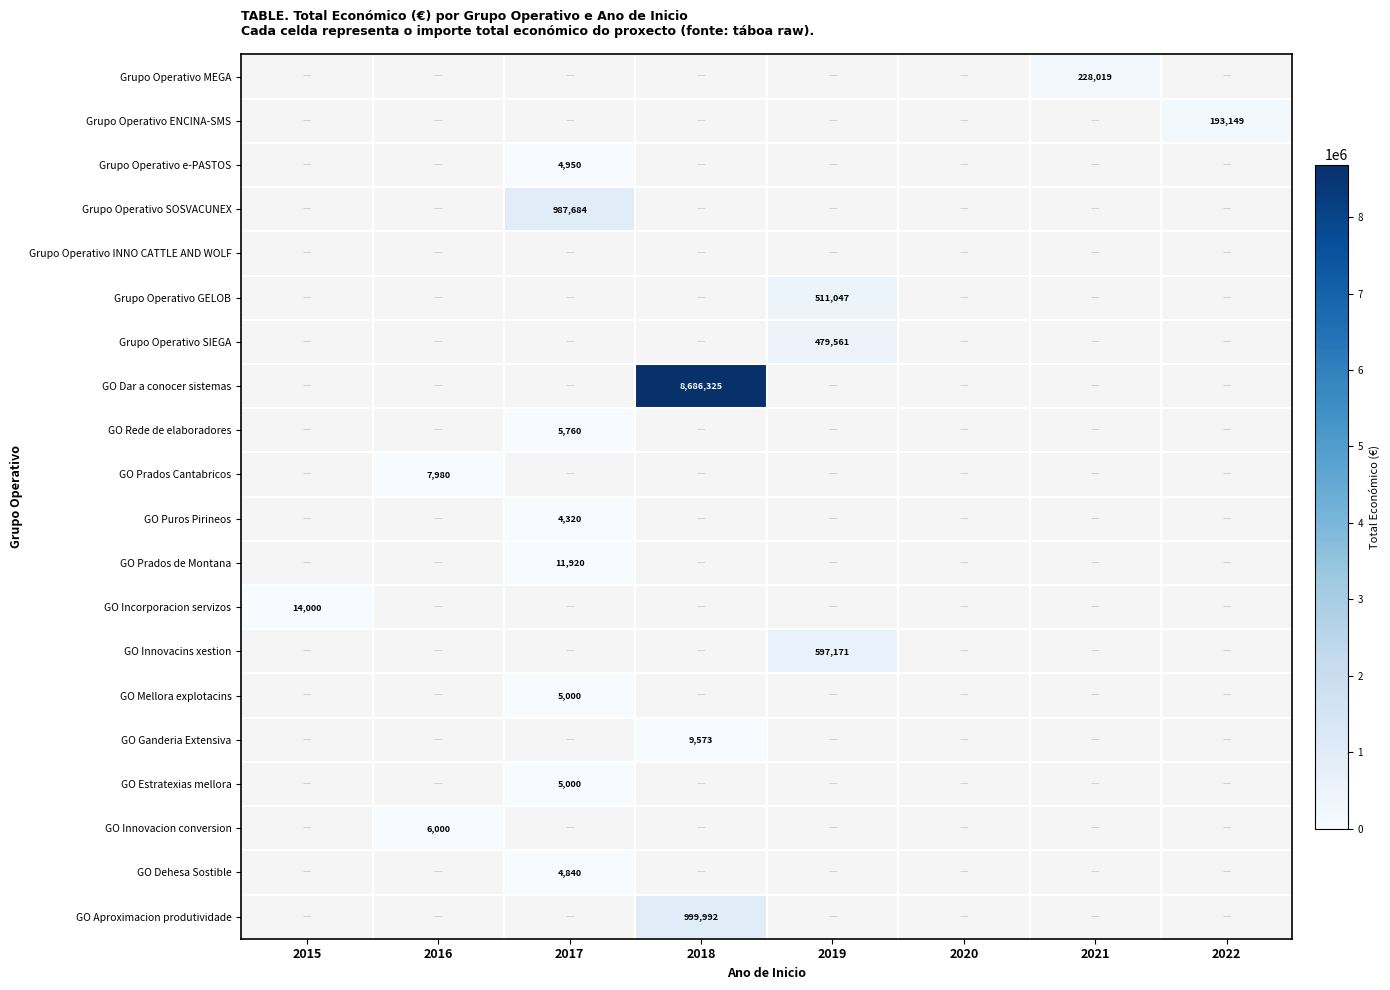

Which category has the lowest value across all series?

2017